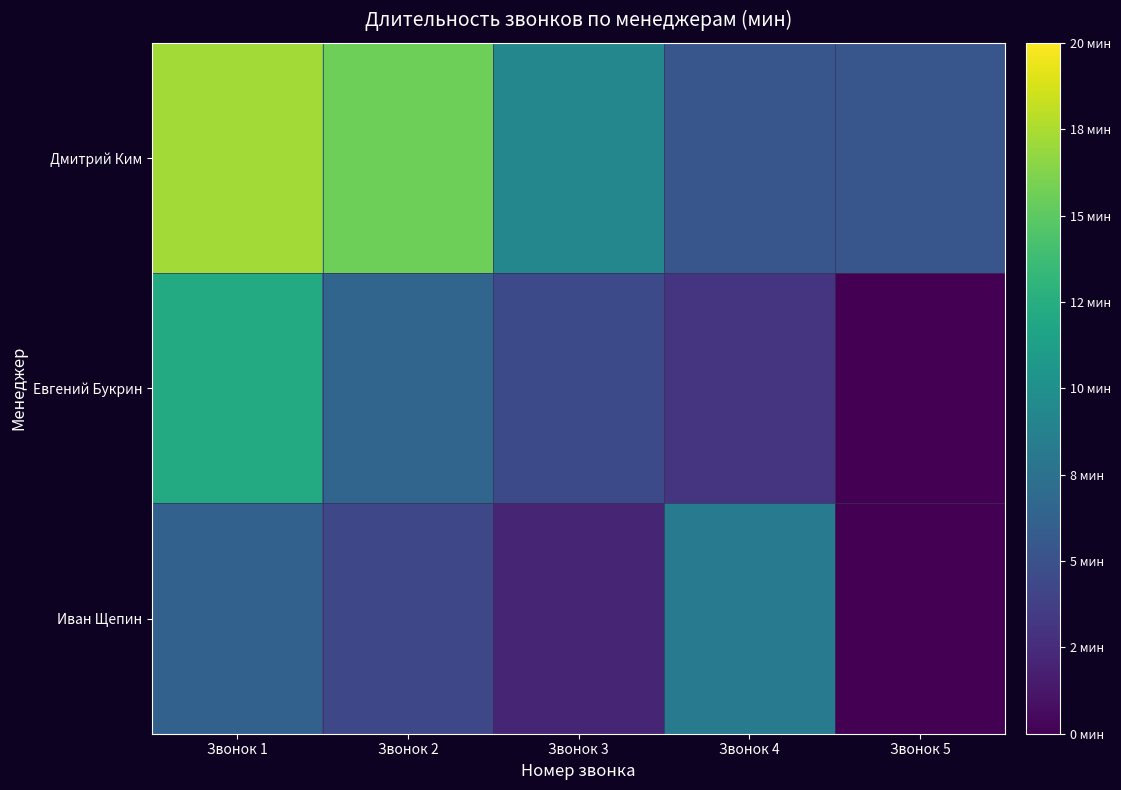

Rank the series by their average value, from highest to lowest.

Дмитрий Ким, Евгений Букрин, Иван Щепин